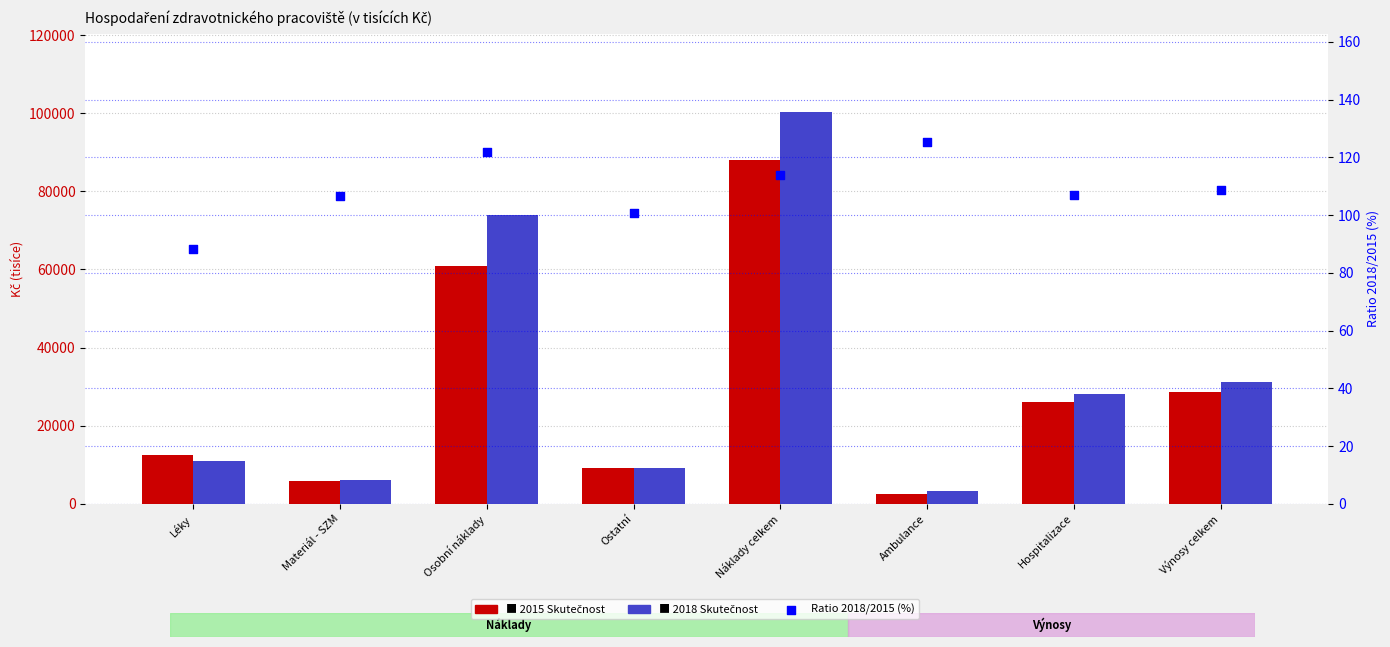

Which series has the largest total across all categories?

2018 Skutečnost